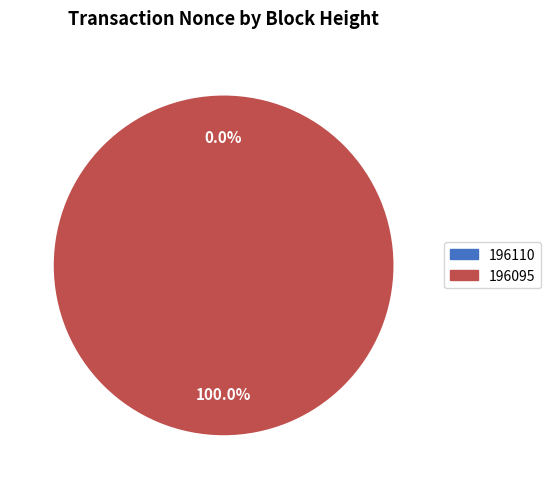

Count the number of slices in the pie.

2